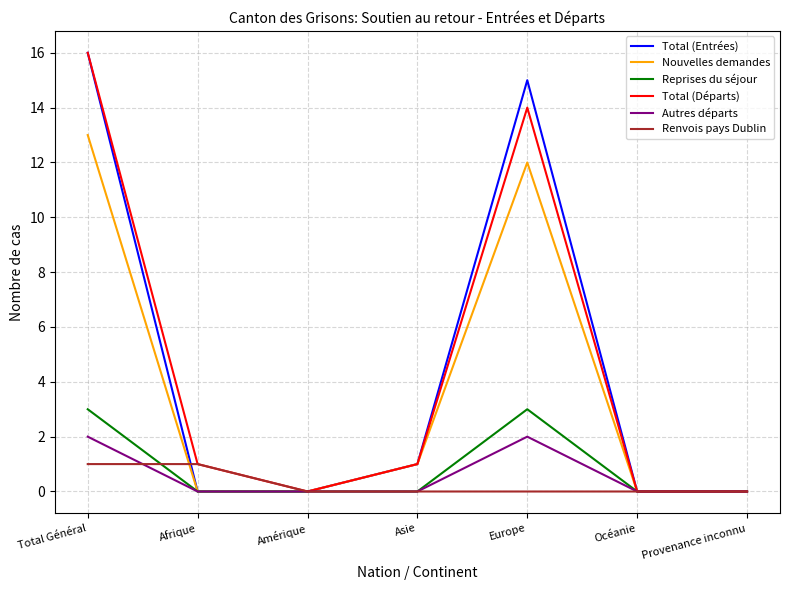

What position from the left is Océanie?

6